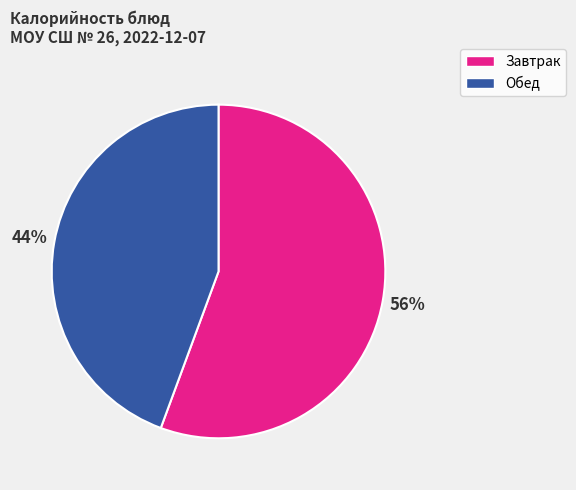

To the nearest percent, what is the average slice percentage?

50%